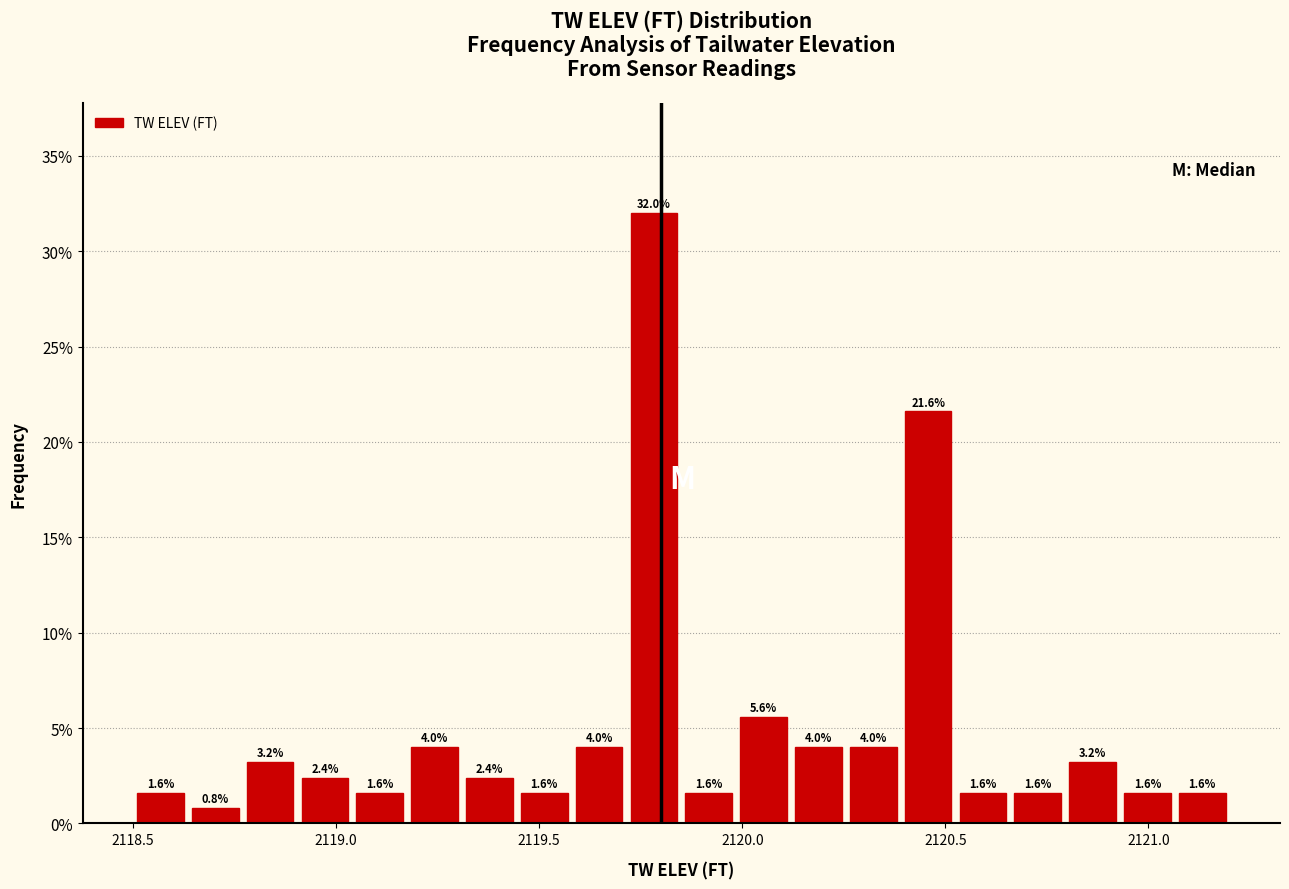

Around what value on the x-axis is the tallest bar? Give the approximate position of its centre, as read against the axis.

2119.80